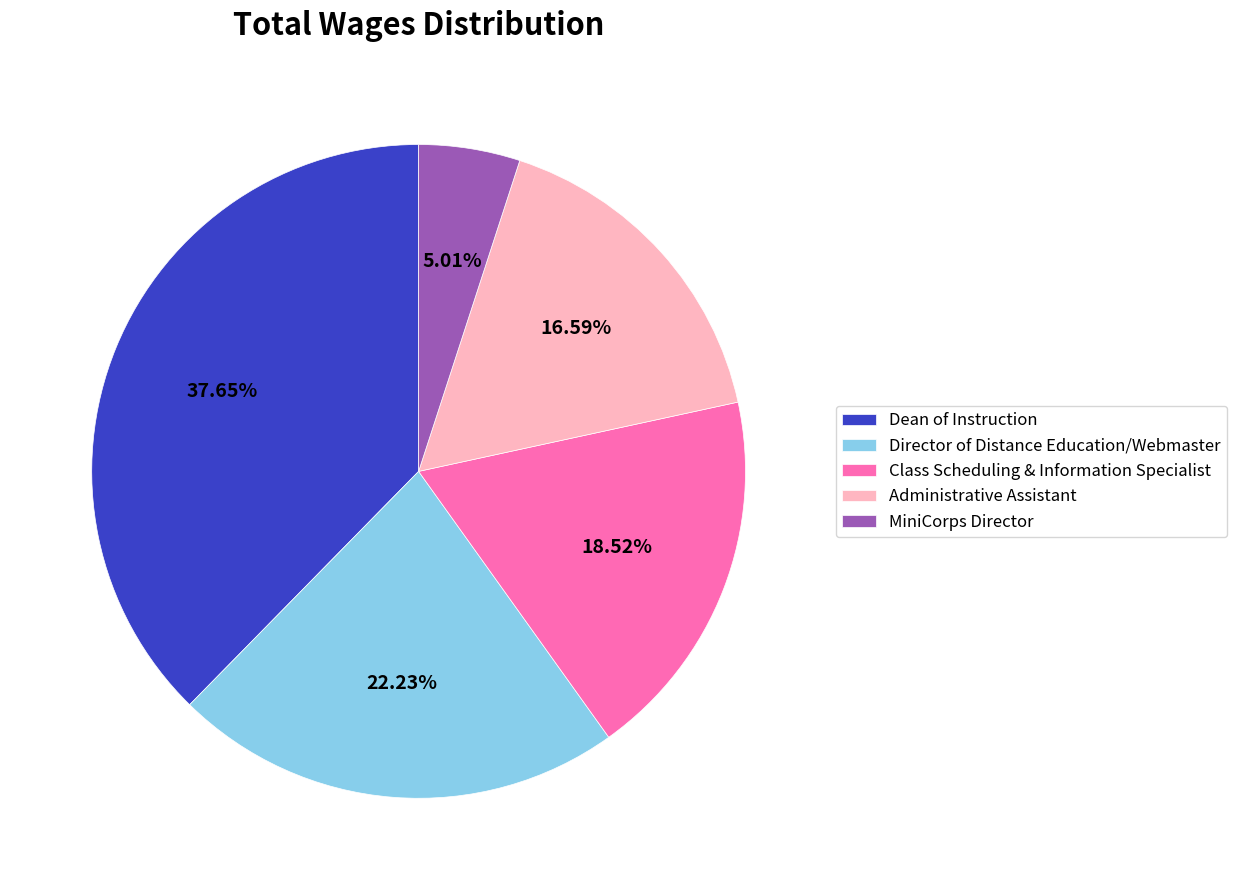

What percentage is the Administrative Assistant slice, to the nearest percent?

17%